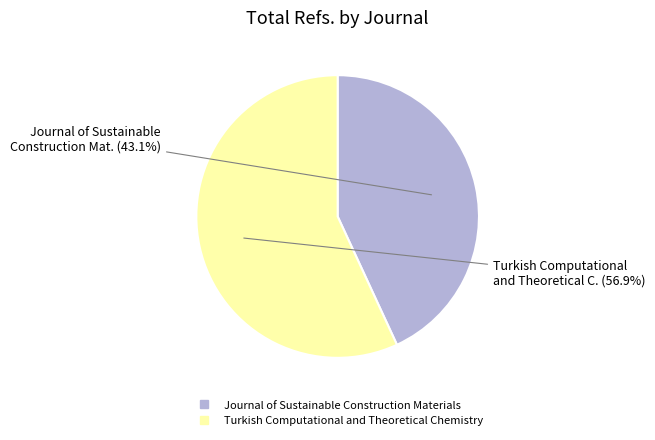

To the nearest percent, what is the difference between the Turkish Computational and Theoretical Chemistry and Journal of Sustainable Construction Materials slice percentages?

14%